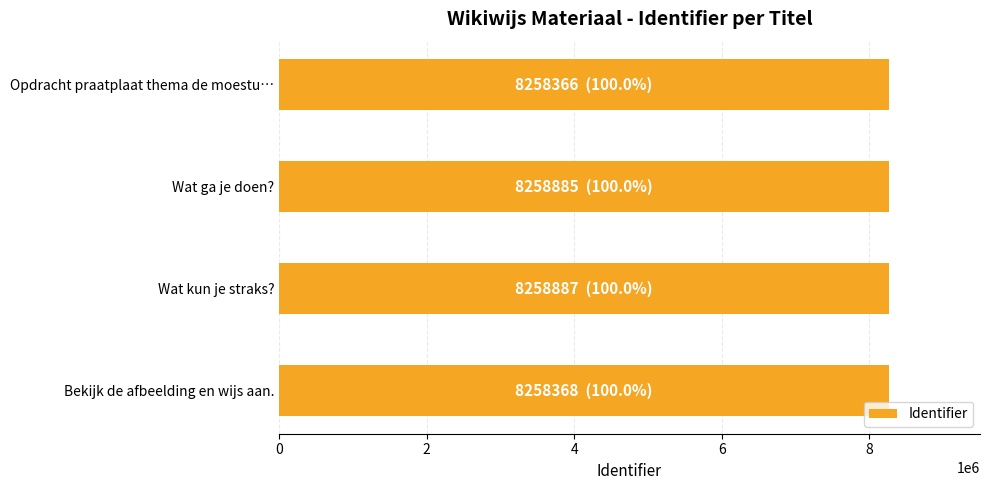

What is the difference between the second highest and minimum values?

519